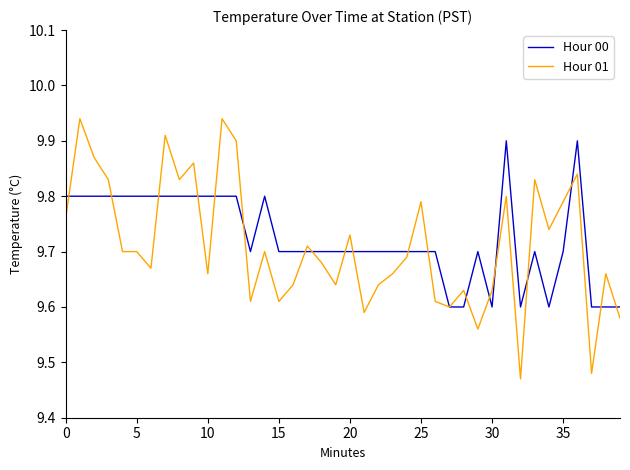

Which series has the largest range (max minus min)?

Hour 01